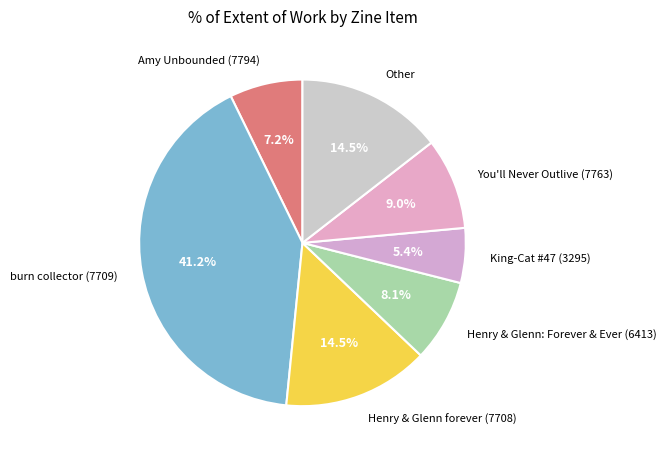

What is the total percentage of burn collector (7709) and King-Cat #47 (3295)?

46.6%